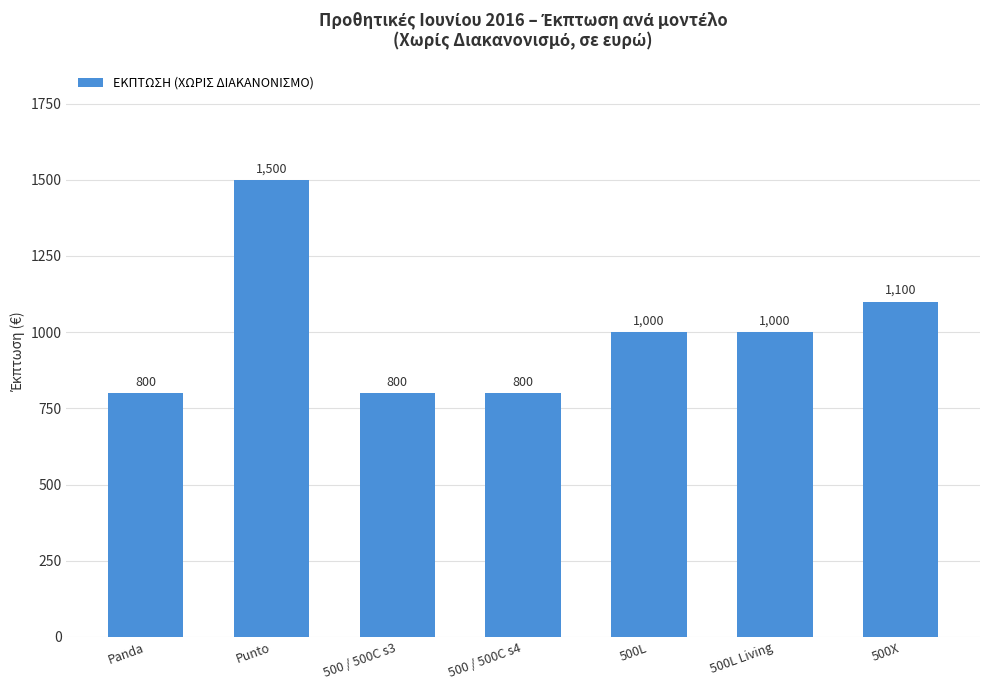

What is the minimum value shown in the chart?

800